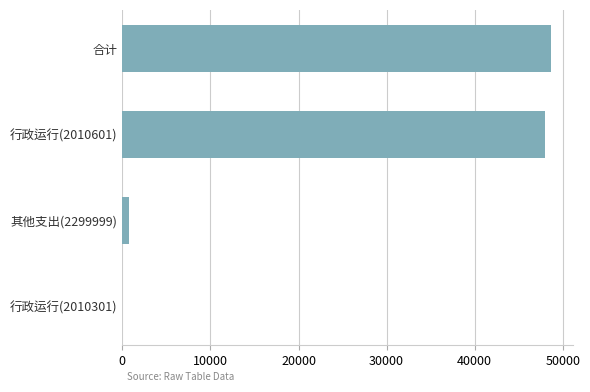

Does the chart contain stacked bars?

No